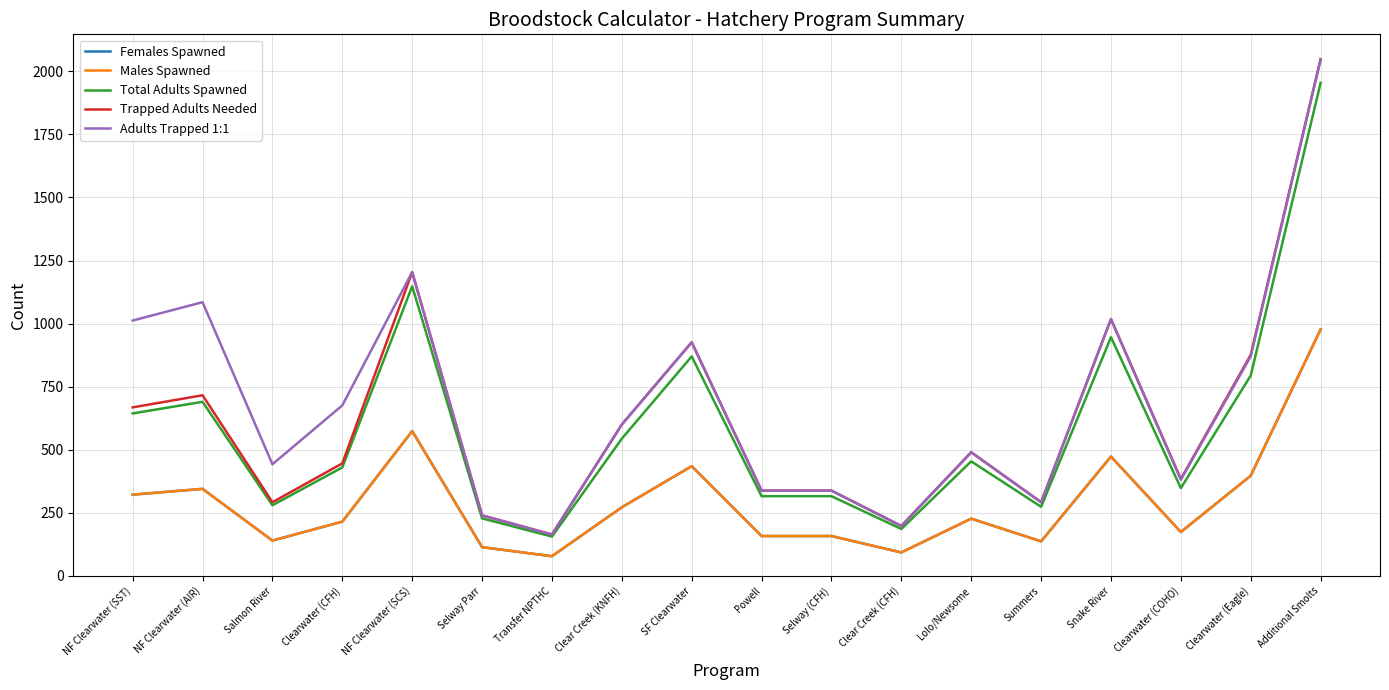

What is the difference between the Females Spawned values at Clearwater (COHO) and Salmon River?

34.0